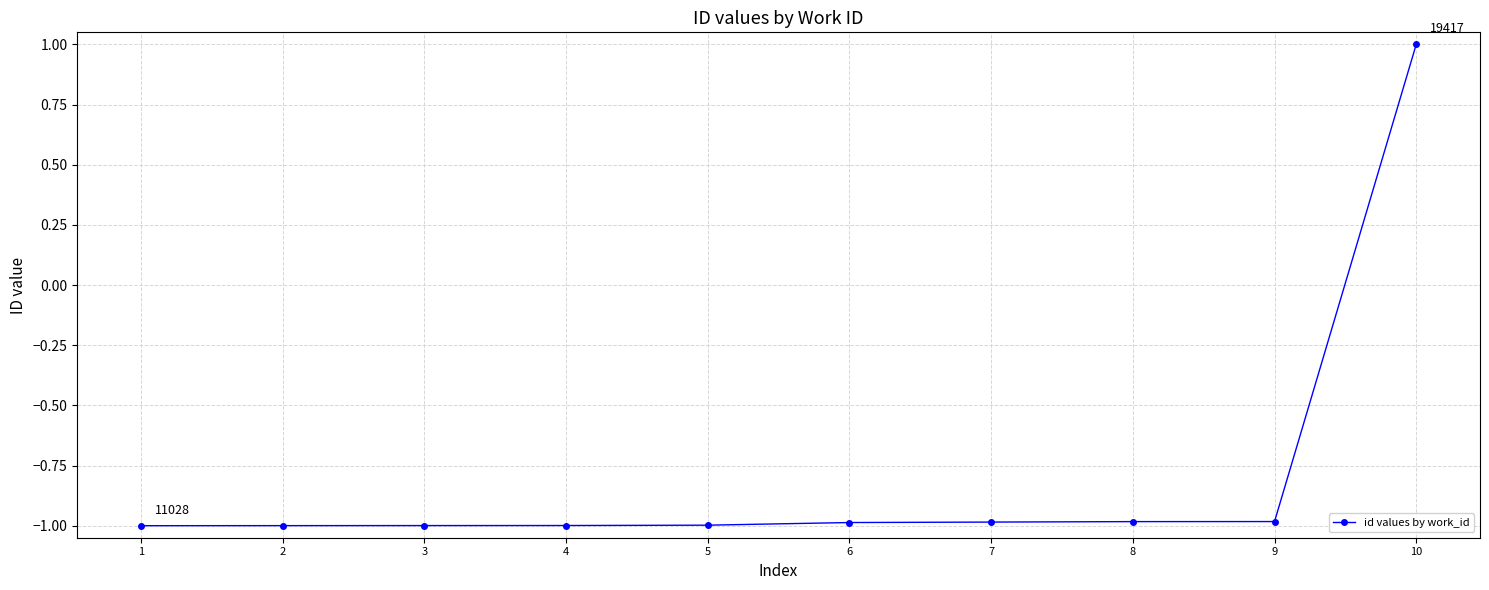

Is it true that the value at 9 is -0.3?

False